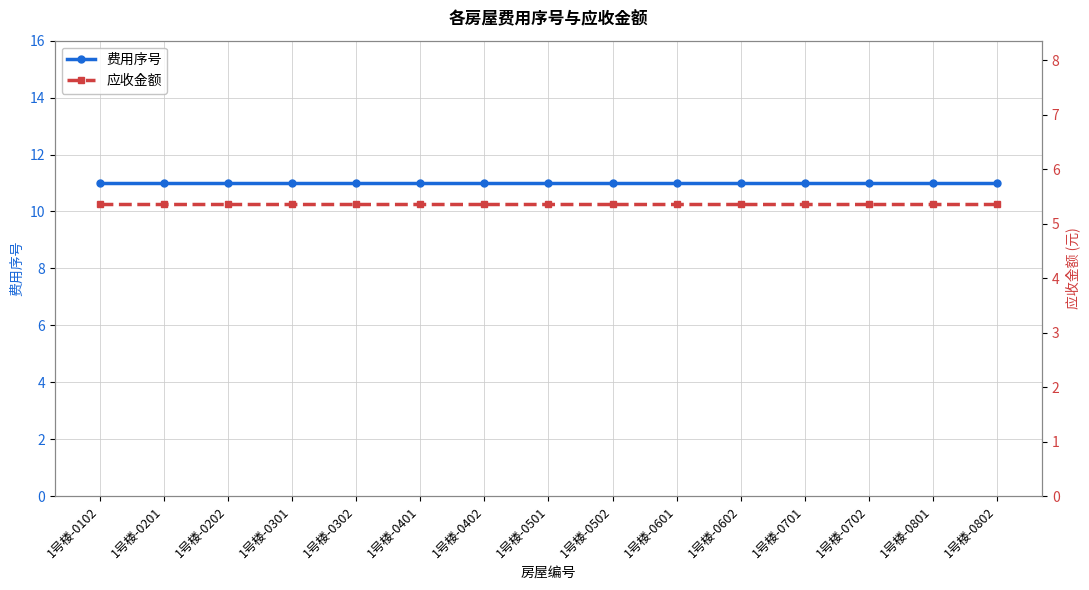

Reading left to right, transcribe all the data shown in this chart.

费用序号: 1号楼-0102=11.0	1号楼-0201=11.0	1号楼-0202=11.0	1号楼-0301=11.0	1号楼-0302=11.0	1号楼-0401=11.0	1号楼-0402=11.0	1号楼-0501=11.0	1号楼-0502=11.0	1号楼-0601=11.0	1号楼-0602=11.0	1号楼-0701=11.0	1号楼-0702=11.0	1号楼-0801=11.0	1号楼-0802=11.0
应收金额: 1号楼-0102=5.4	1号楼-0201=5.4	1号楼-0202=5.4	1号楼-0301=5.4	1号楼-0302=5.4	1号楼-0401=5.4	1号楼-0402=5.4	1号楼-0501=5.4	1号楼-0502=5.4	1号楼-0601=5.4	1号楼-0602=5.4	1号楼-0701=5.4	1号楼-0702=5.4	1号楼-0801=5.4	1号楼-0802=5.4